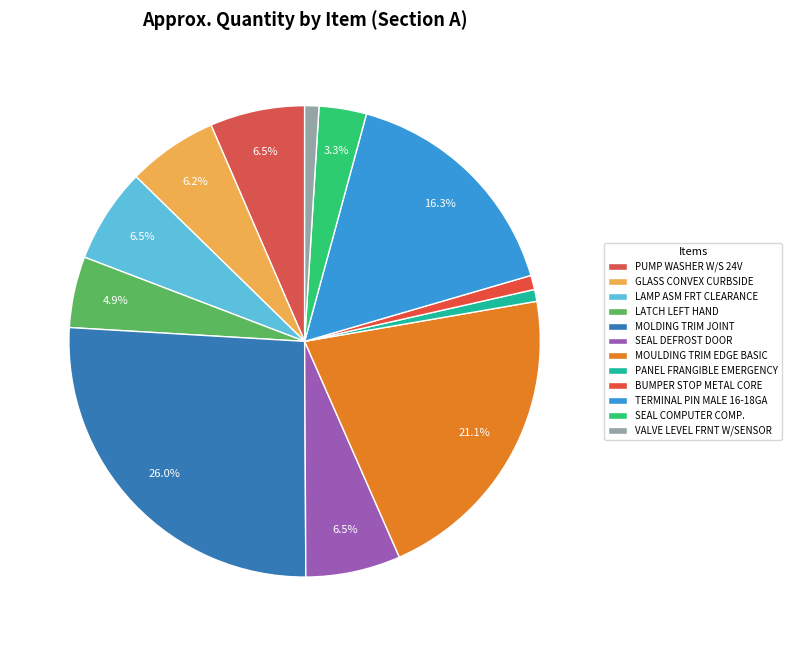

How many segments does this pie chart have?

12